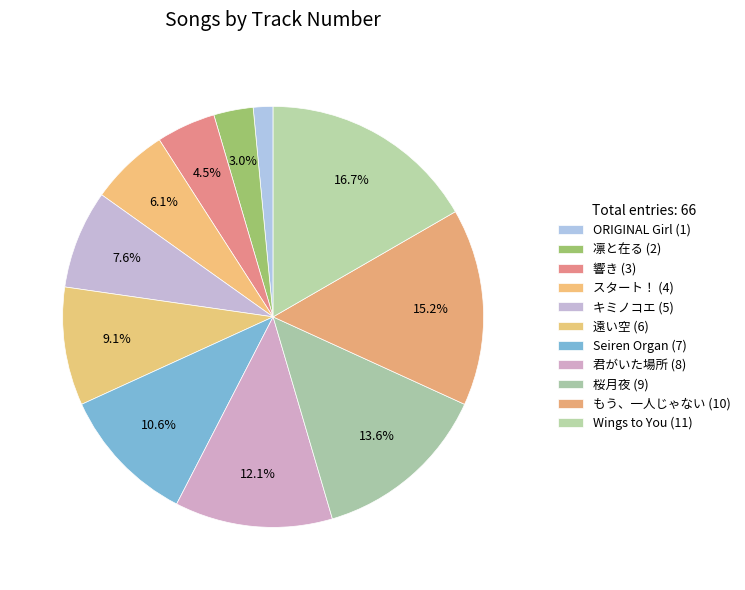

Is it true that もう、一人じゃない is 4% of the pie?

False